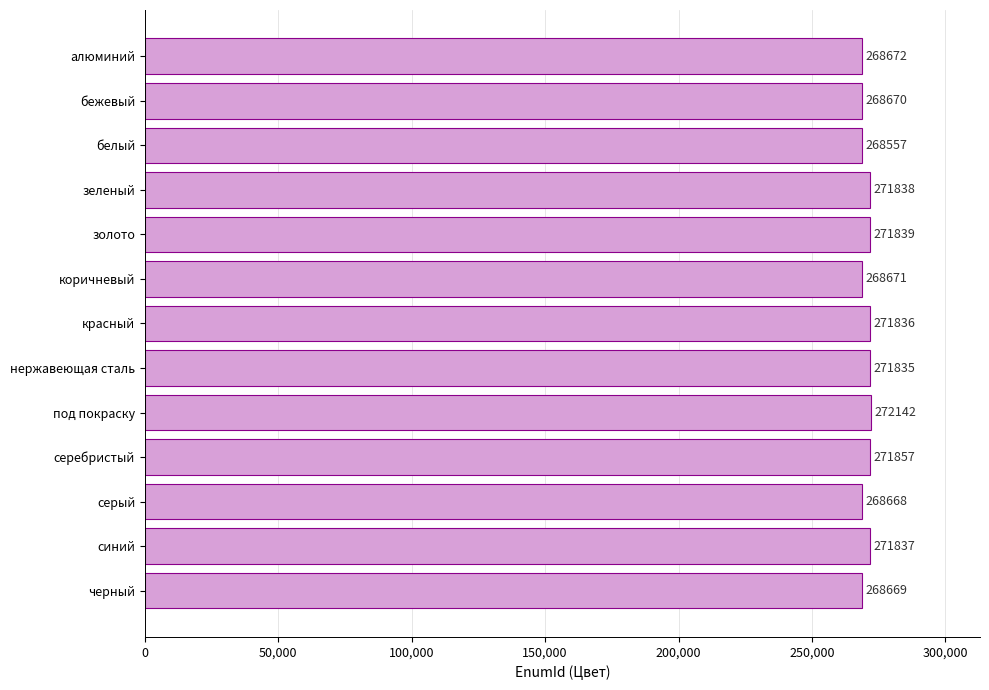

What is the maximum value shown in the chart?

272142